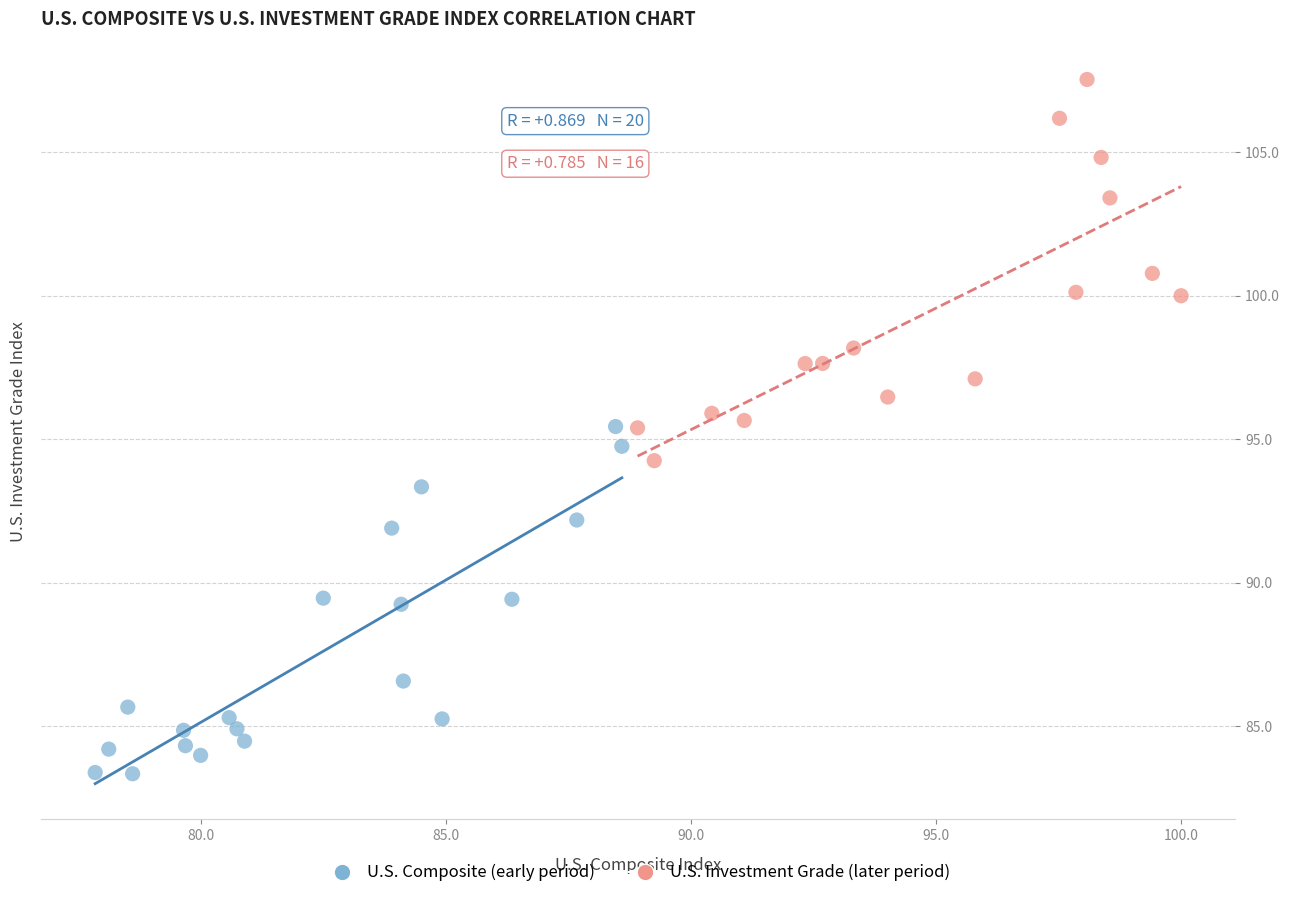

Which series reaches the minimum Y coordinate?

U.S. Composite (early period)